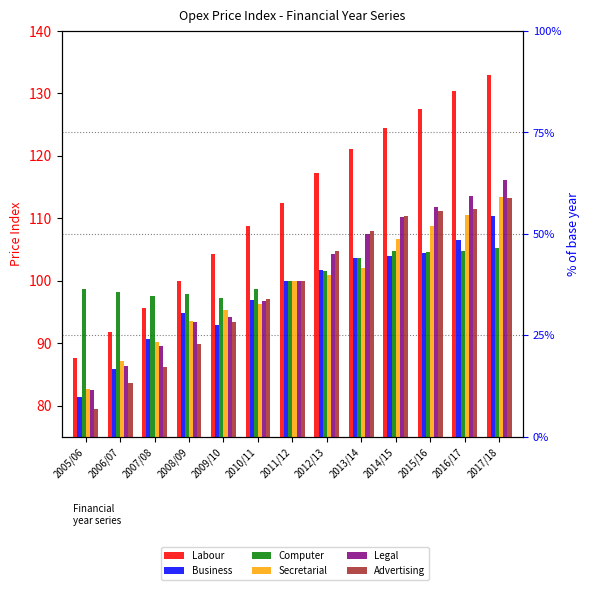

Rank the series by their maximum value, from highest to lowest.

Labour, Legal, Secretarial, Advertising, Business, Computer